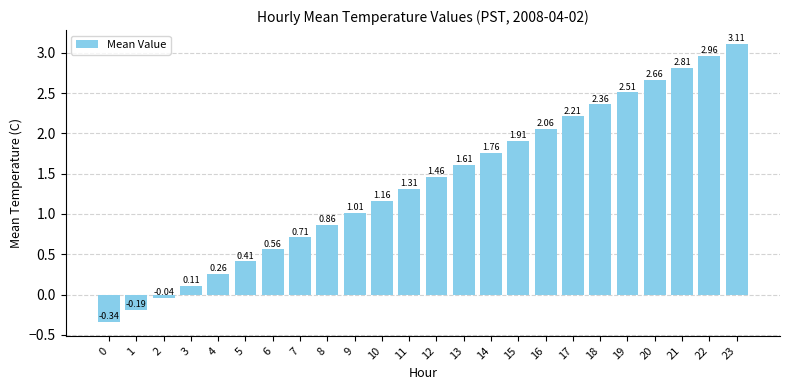

What is the sum of all values?

33.2